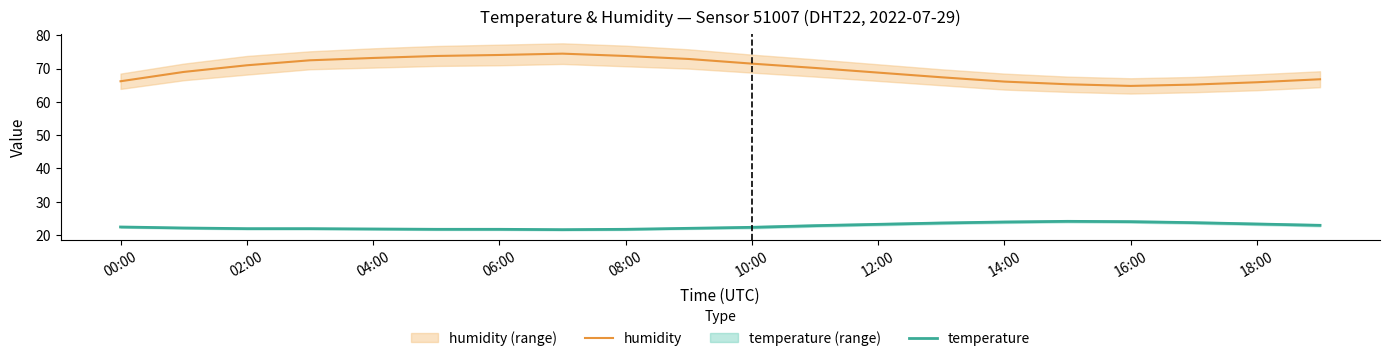

True or false: temperature and humidity cross at least once.

False